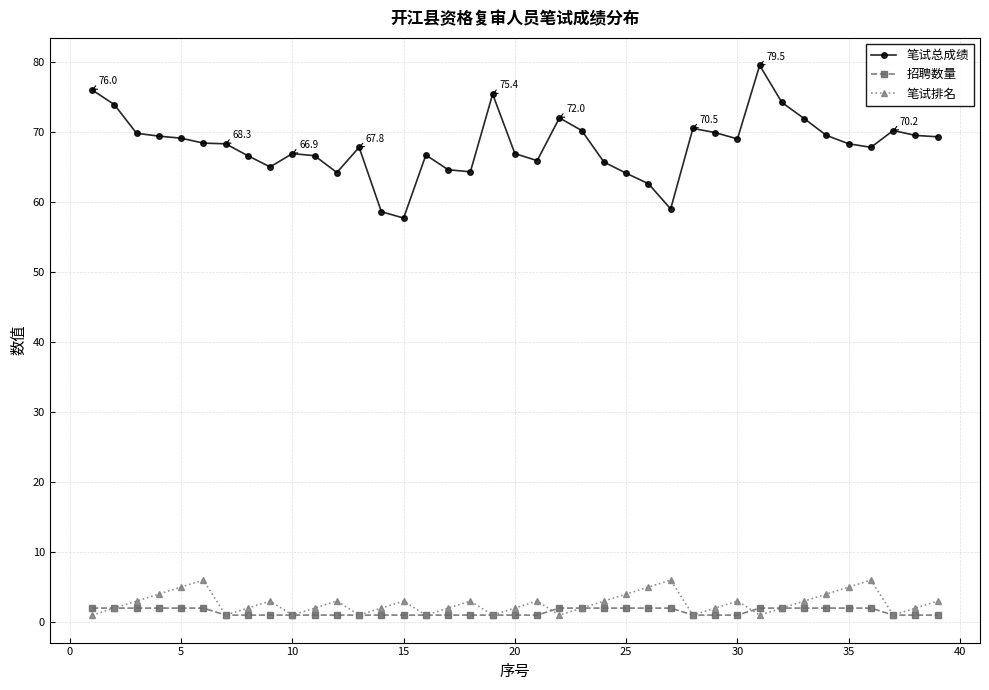

Rank the series by their maximum value, from lowest to highest.

招聘数量, 笔试排名, 笔试总成绩